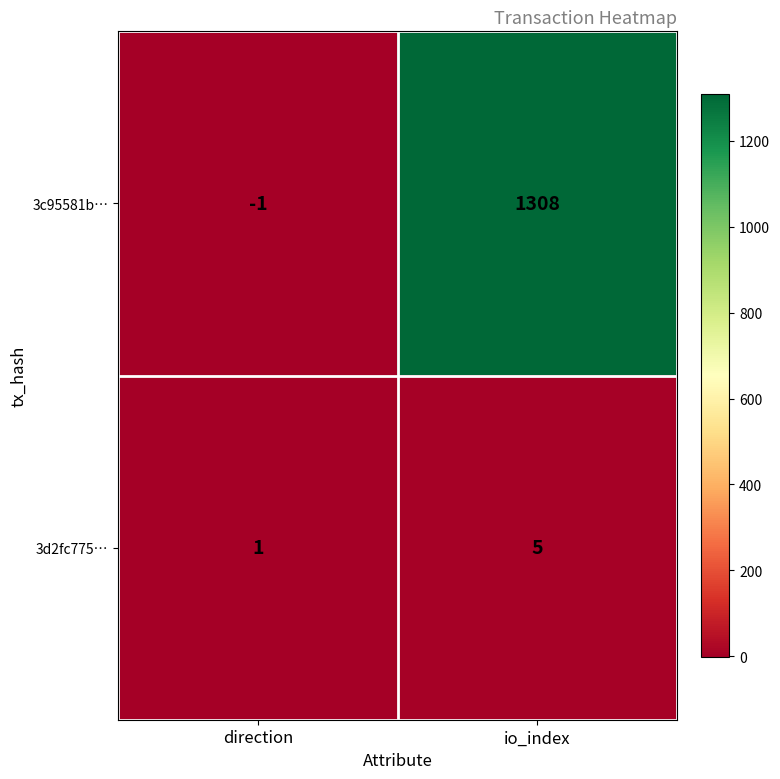

What is the sum of all 3d2fc775… values?

6